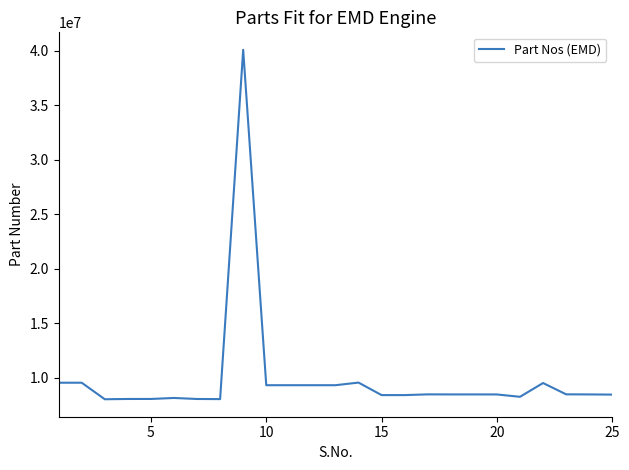

What is the difference between the maximum and minimum values?

32050994